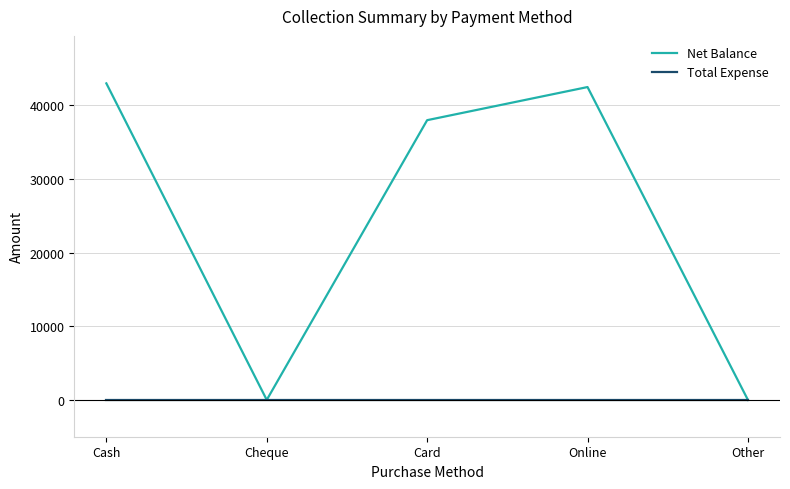

What is the maximum value for Net Balance?

43000